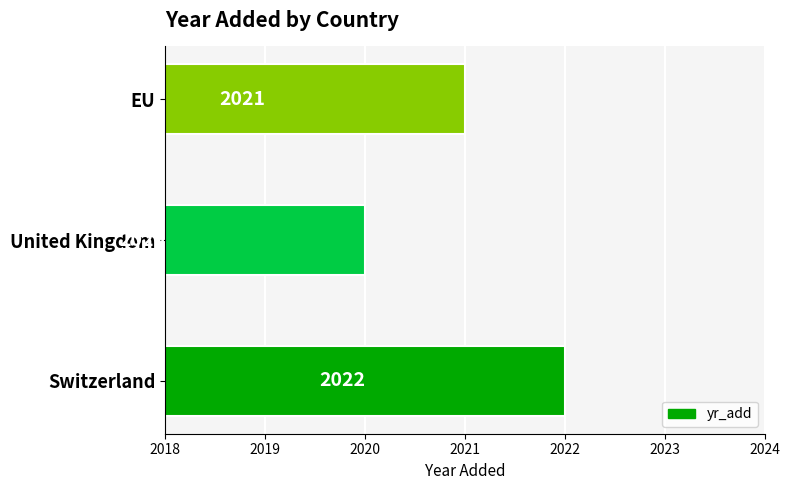

Which has a higher value, Switzerland or EU?

Switzerland